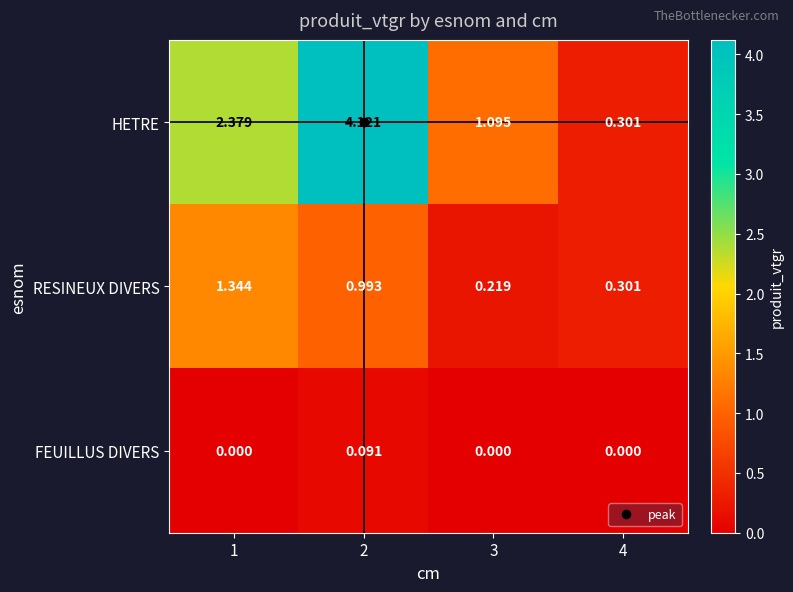

Is the value of HETRE at 3 greater than the value of FEUILLUS DIVERS at 3?

Yes